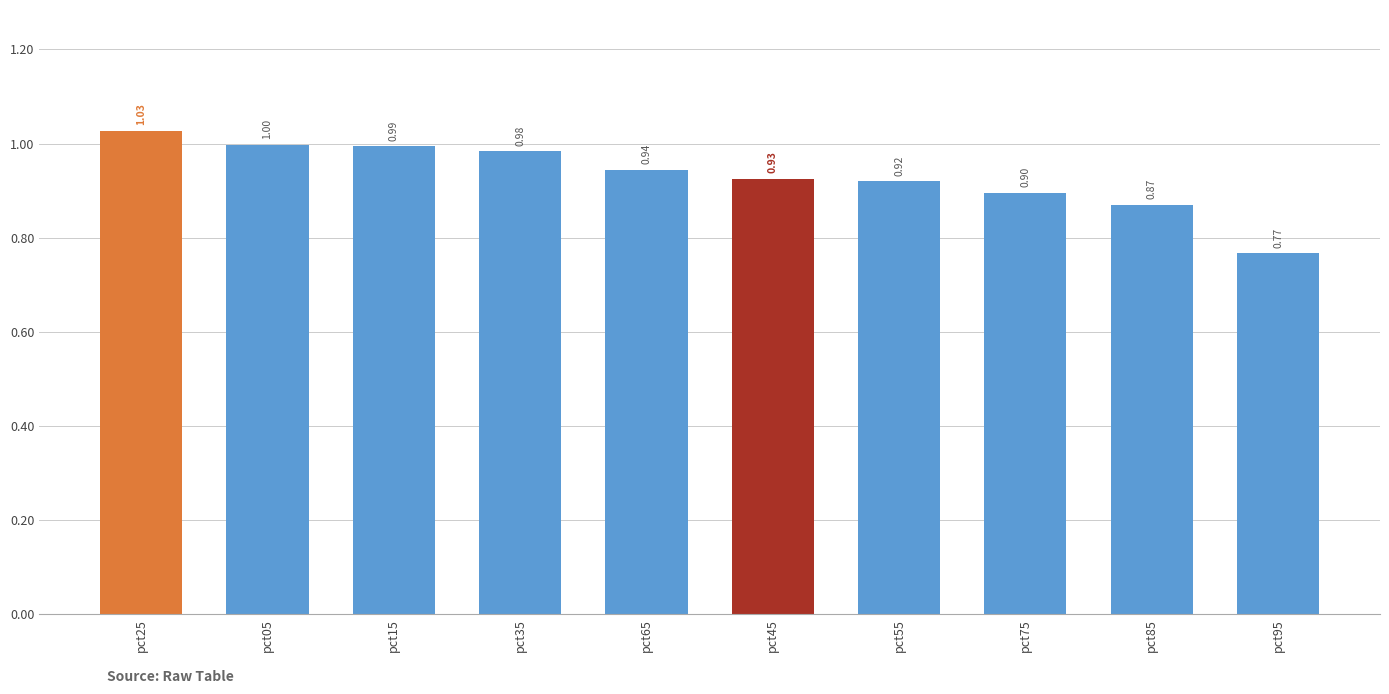

Which has a higher value, pct55 or pct95?

pct55